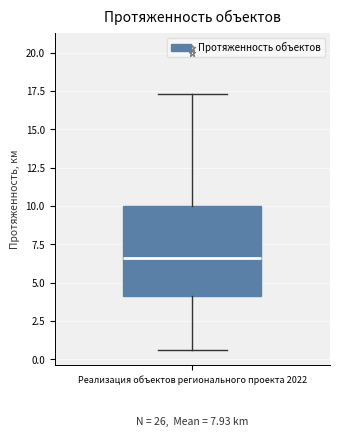

Transcribe this box plot: give where the median line is, the range the box spans, and where the two whiskers end, as read against the y-axis. The values are not printed on the chart, so give them approximately, as read against the axis.

median 6.5, box 4.0 to 10.0, whiskers 0.5 to 17.5